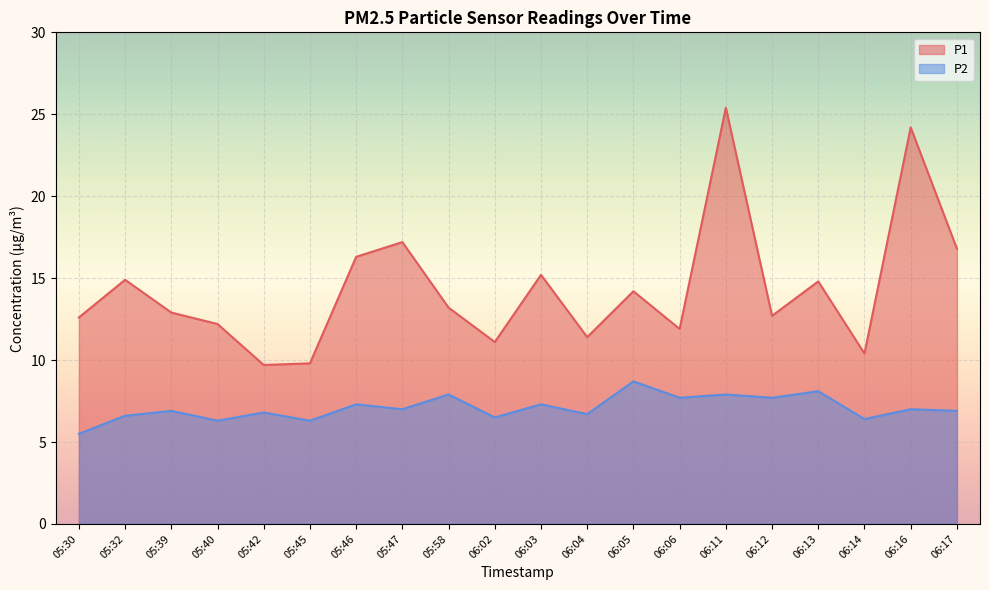

Reading left to right, what are all the values shown in this chart?

P1: 05:30=12.6	05:32=14.9	05:39=12.9	05:40=12.2	05:42=9.7	05:45=9.8	05:46=16.3	05:47=17.2	05:58=13.2	06:02=11.1	06:03=15.2	06:04=11.4	06:05=14.2	06:06=11.9	06:11=25.4	06:12=12.7	06:13=14.8	06:14=10.4	06:16=24.2	06:17=16.8
P2: 05:30=5.5	05:32=6.6	05:39=6.9	05:40=6.3	05:42=6.8	05:45=6.3	05:46=7.3	05:47=7.0	05:58=7.9	06:02=6.5	06:03=7.3	06:04=6.7	06:05=8.7	06:06=7.7	06:11=7.9	06:12=7.7	06:13=8.1	06:14=6.4	06:16=7.0	06:17=6.9